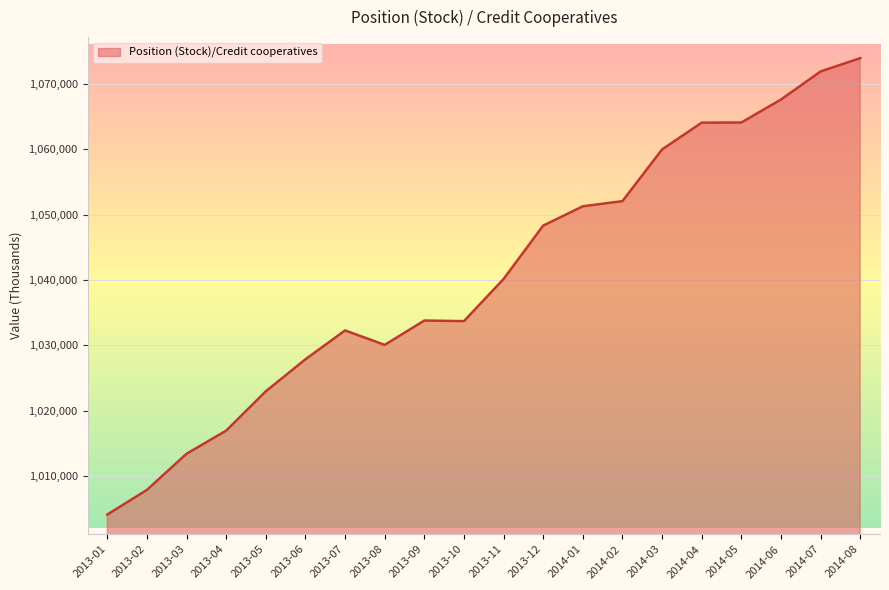

Where is the first local maximum?

2013-07